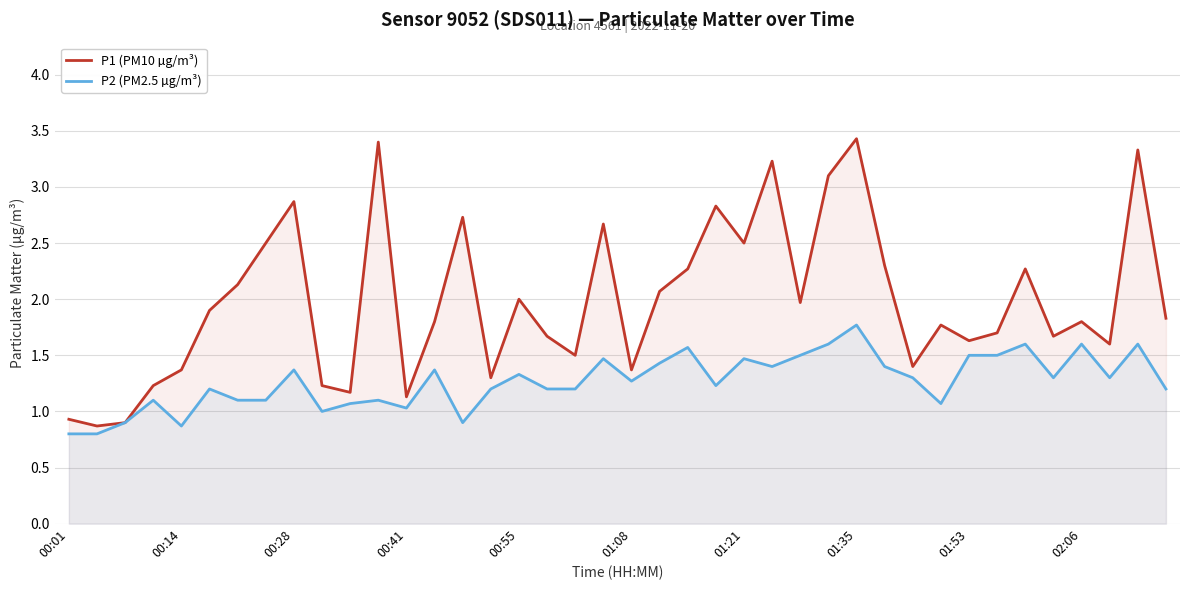

List the series in order of their peak value, lowest first.

P2 (PM2.5 µg/m³), P1 (PM10 µg/m³)